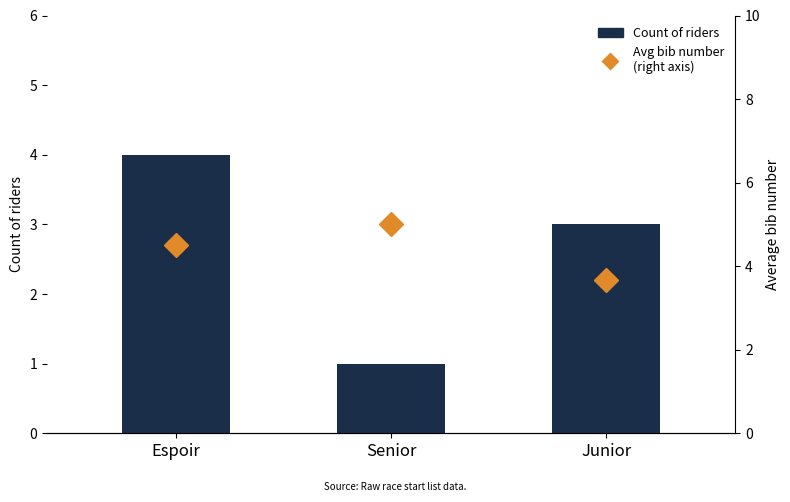

The value of Avg bib number at Junior is 3.7. True or false?

True